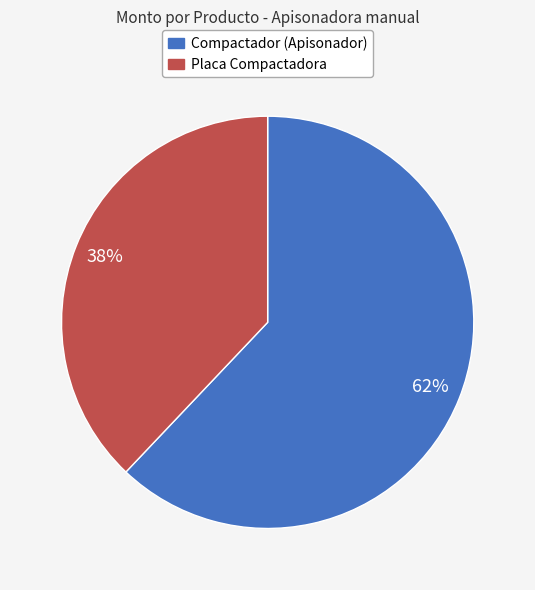

Does any single category account for the majority?

Yes